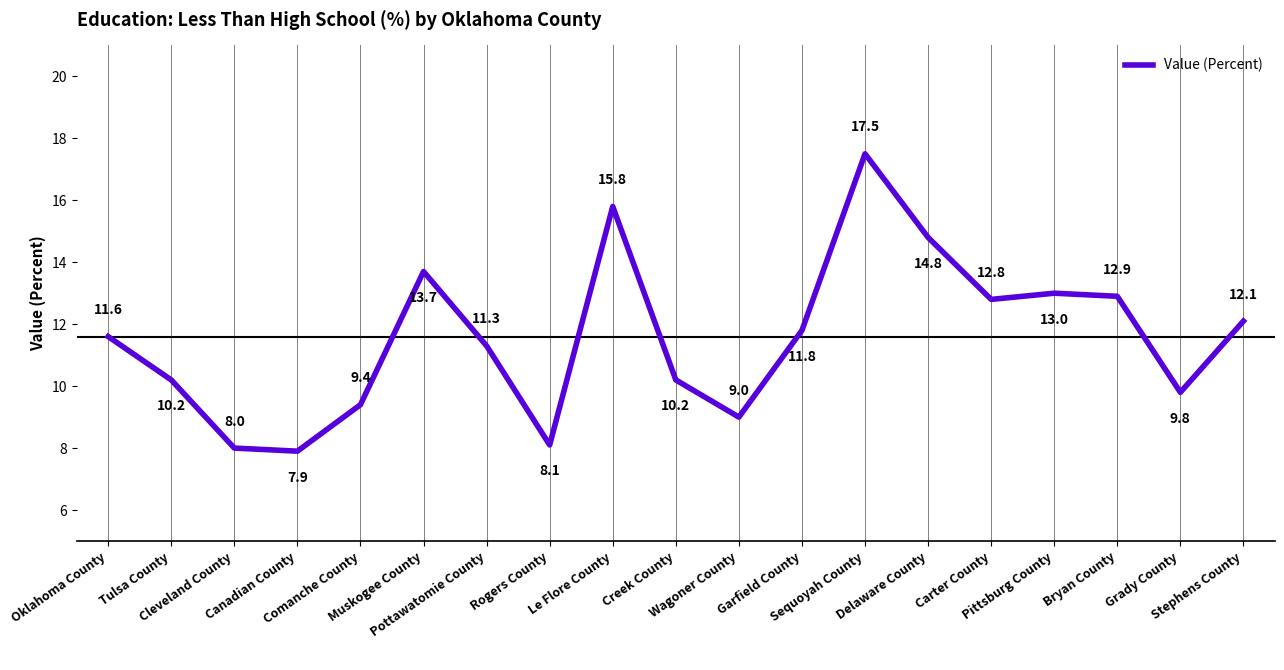

What is the approximate value at Oklahoma County?

11.6